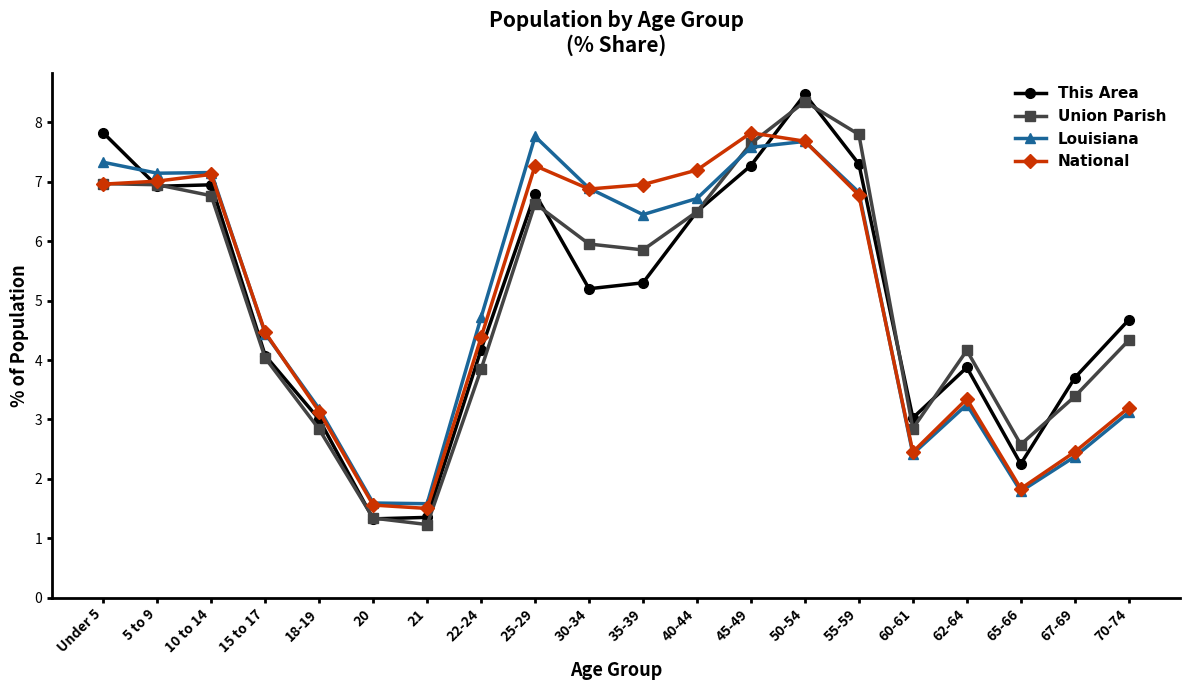

True or false: National has more than 1 points higher than both neighbors.

True